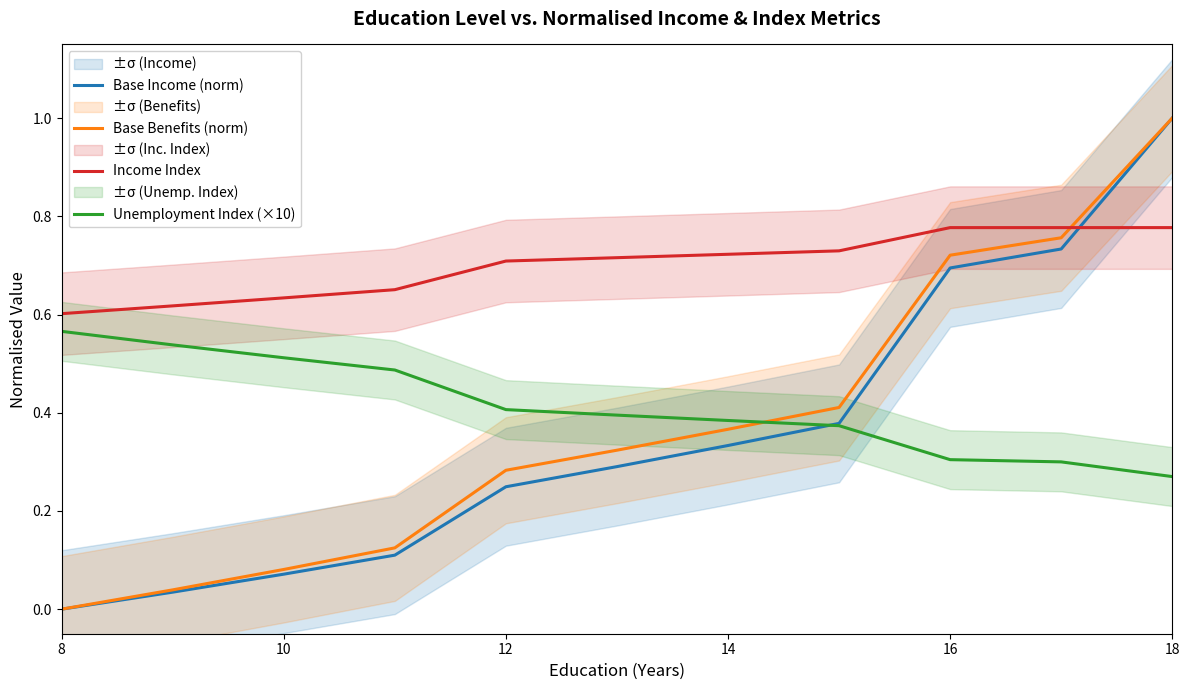

The value of Income Index at 8 is 0.6. True or false?

True